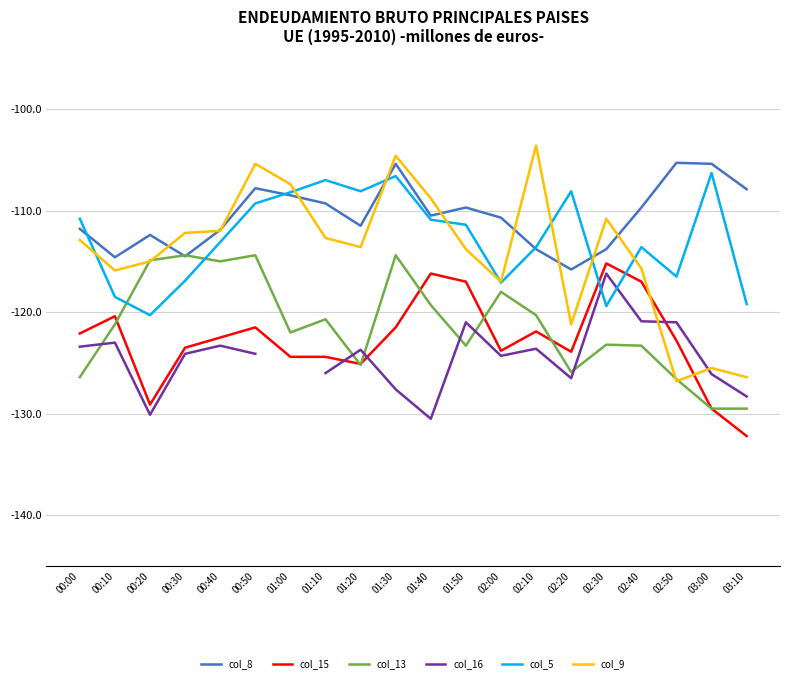

Which series has the largest total across all categories?

col_8 (1.258)